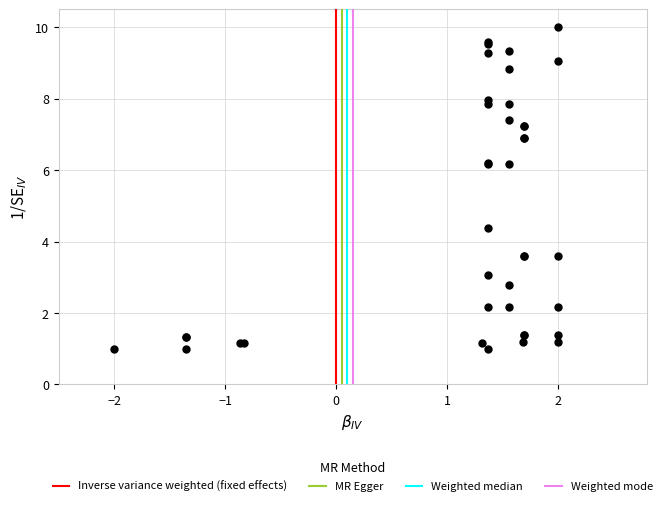

What Y value in the scatter plot is closest to 5?

4.4